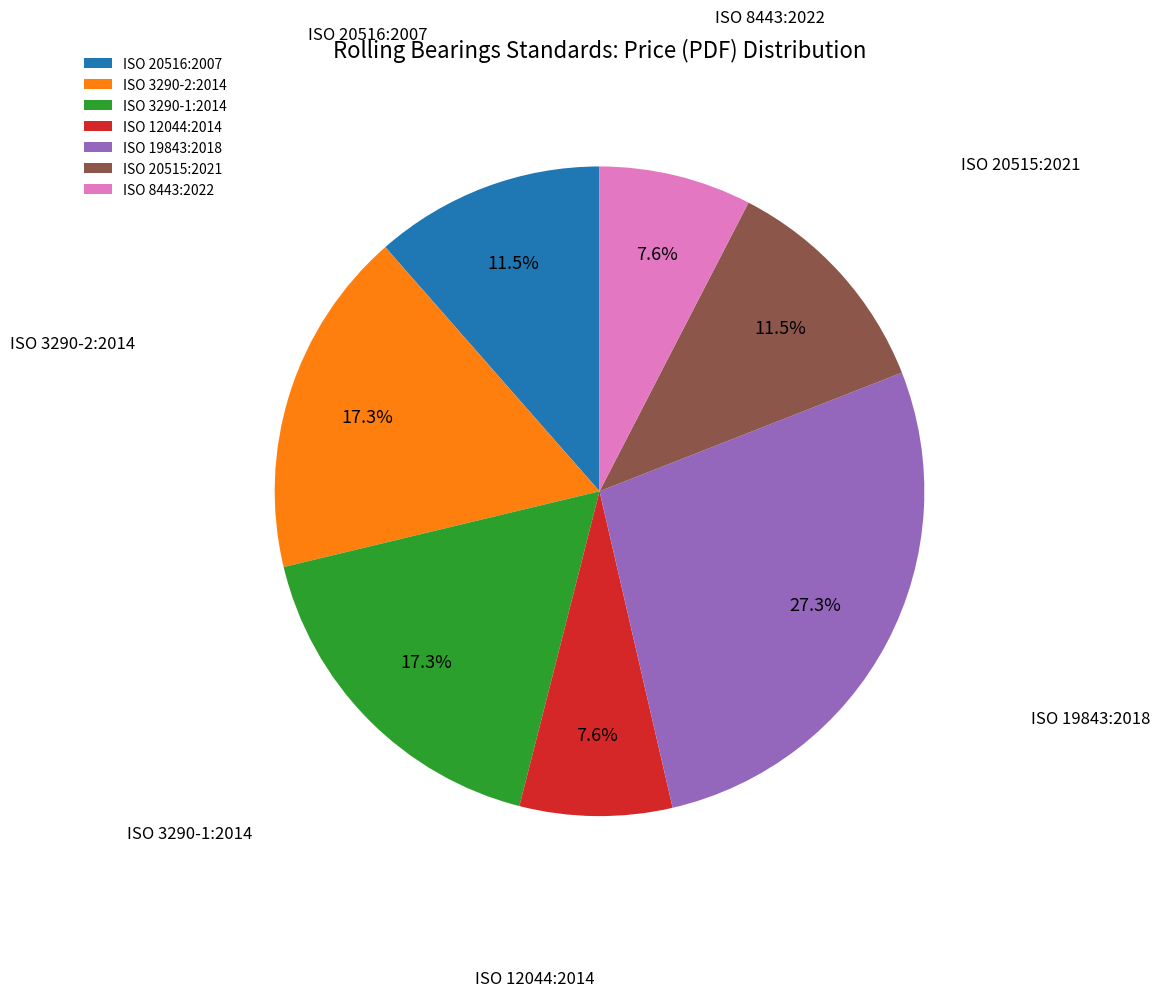

Which slice is the largest?

ISO 19843:2018